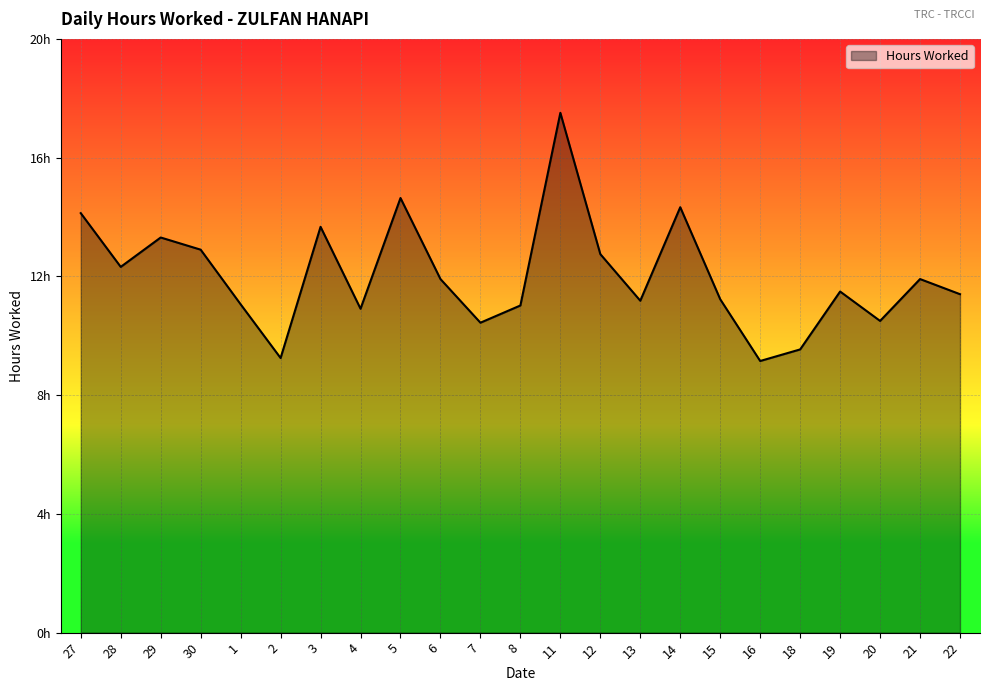

True or false: there are more than 0 points higher than both neighbors.

True